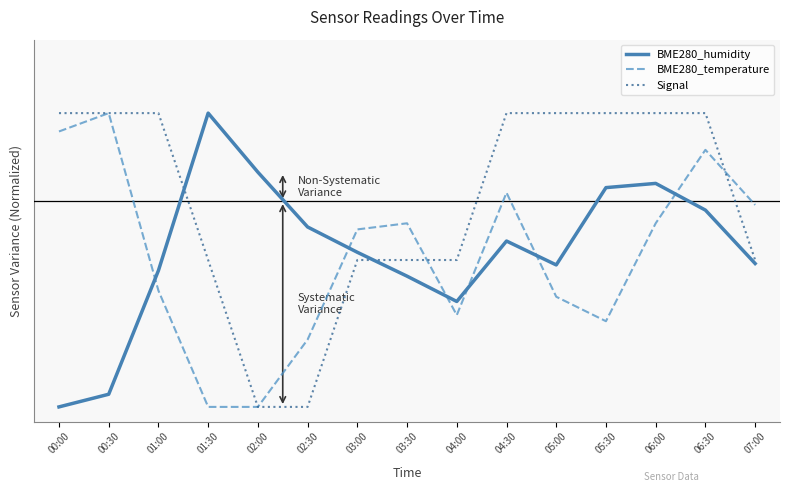

Which category has the highest value in the BME280_humidity series?

01:30